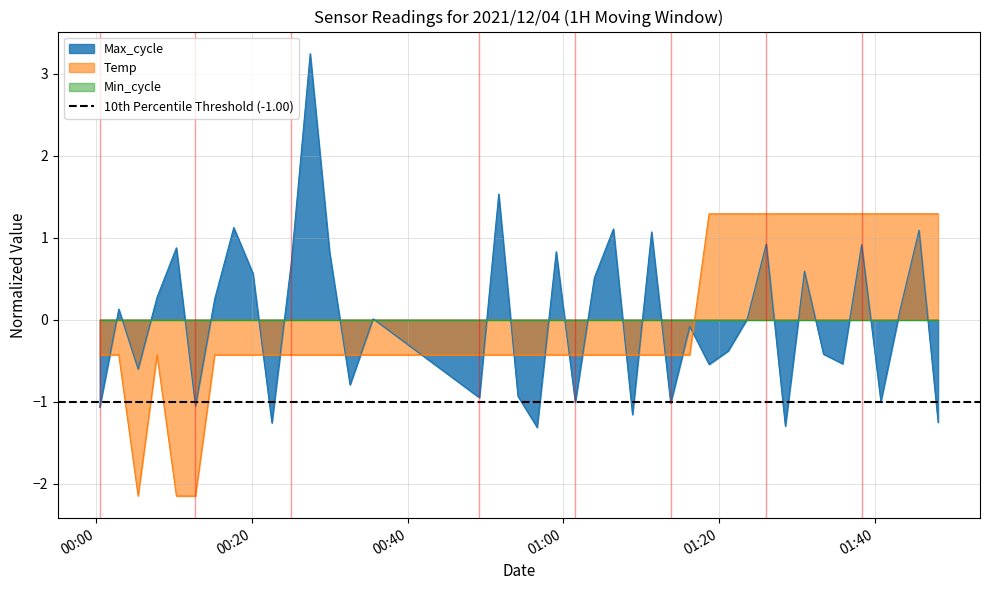

How many times do Max_cycle and Temp cross each other?

16